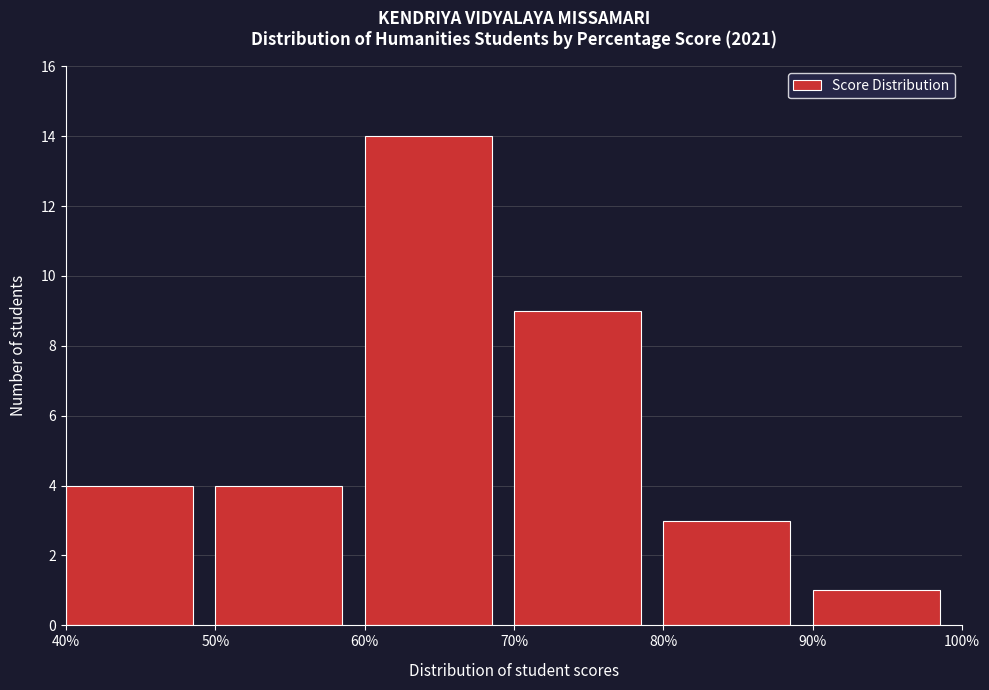

Reading left to right, transcribe this chart: for each bar, give the range it covers on the x-axis and its height. The values are not printed on the chart, so give them approximately, as read against the axis.

40% to 50%: 4
50% to 60%: 4
60% to 70%: 14
70% to 80%: 9
80% to 90%: 3
90% to 100%: 1